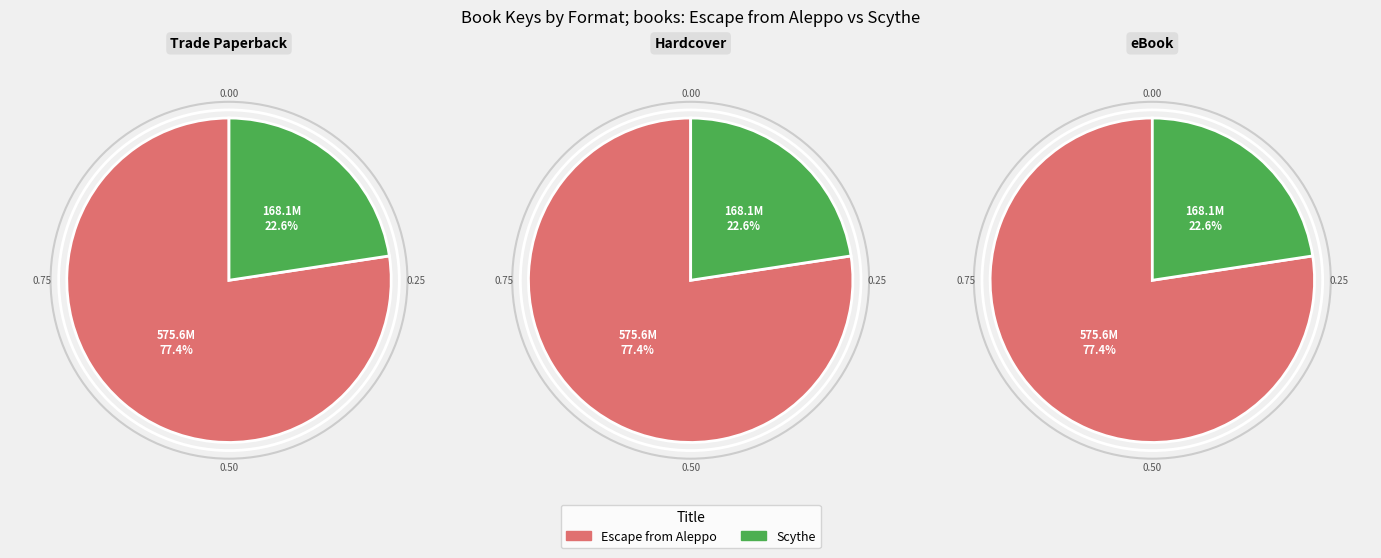

How many slices are in this pie chart?

2